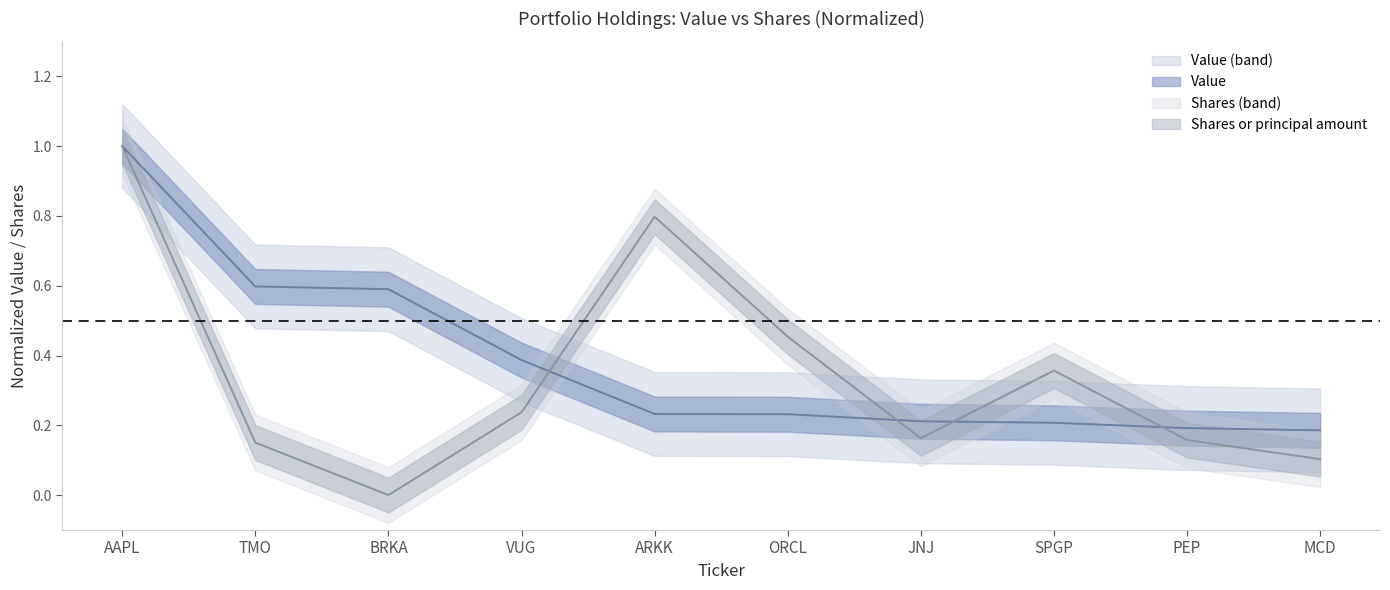

Which series has the widest spread of values?

Shares or principal amount